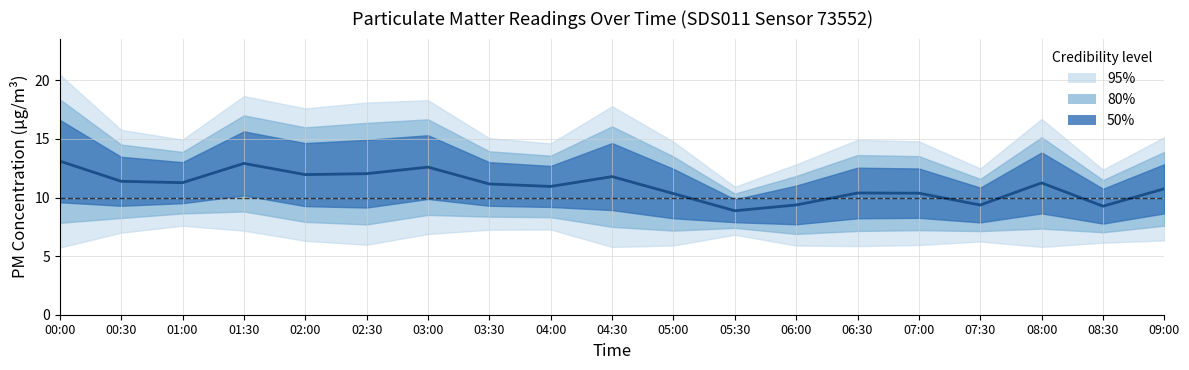

How many lines are shown in the chart?

1